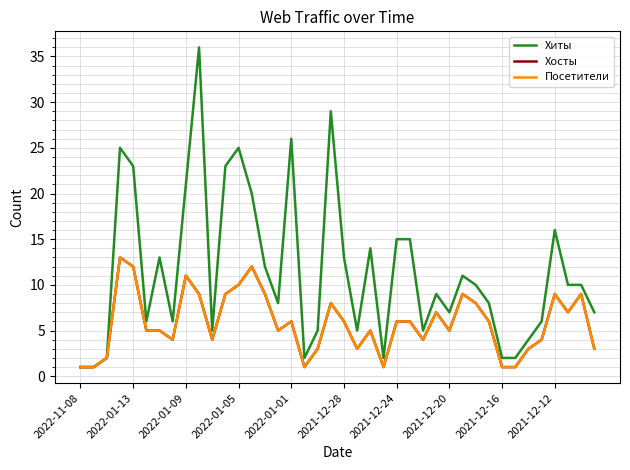

True or false: Посетители and Хиты cross at least once.

False